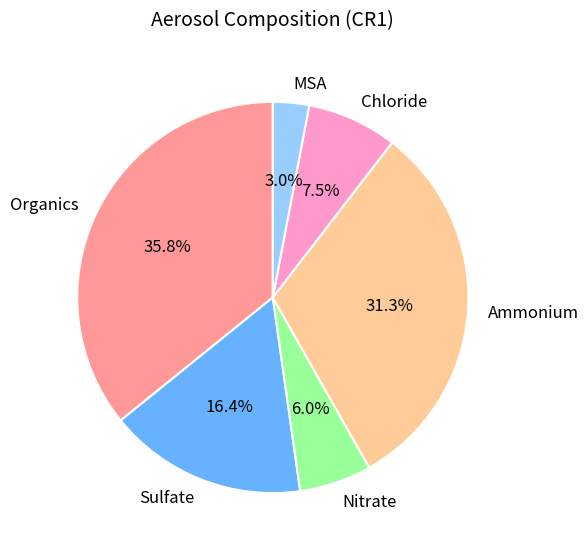

Is there any slice that represents more than half of the pie?

No